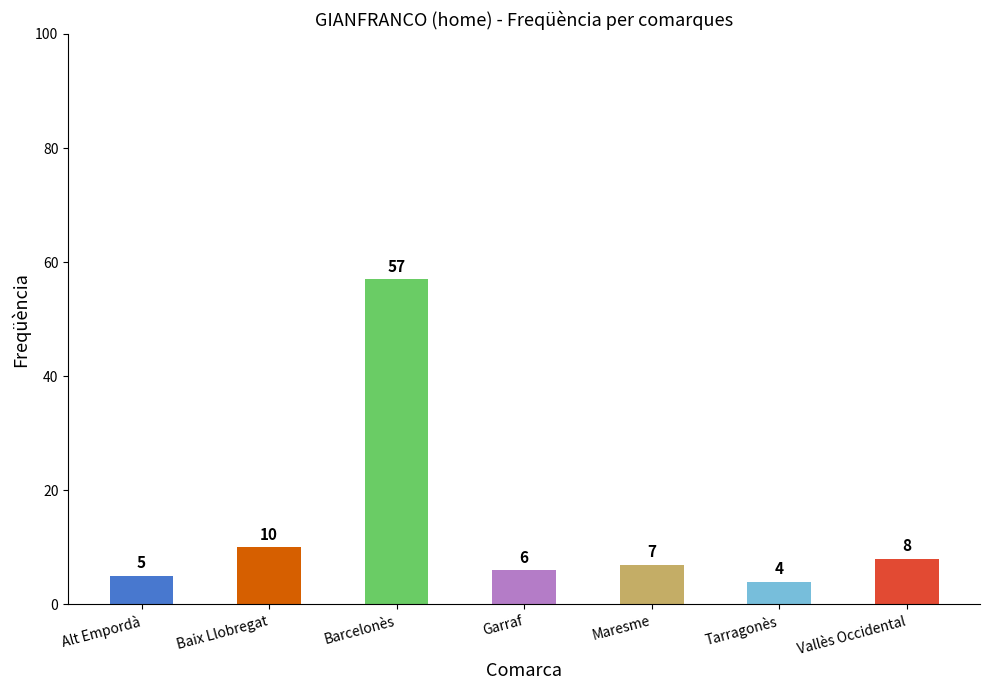

What is the difference between the maximum and minimum values?

53